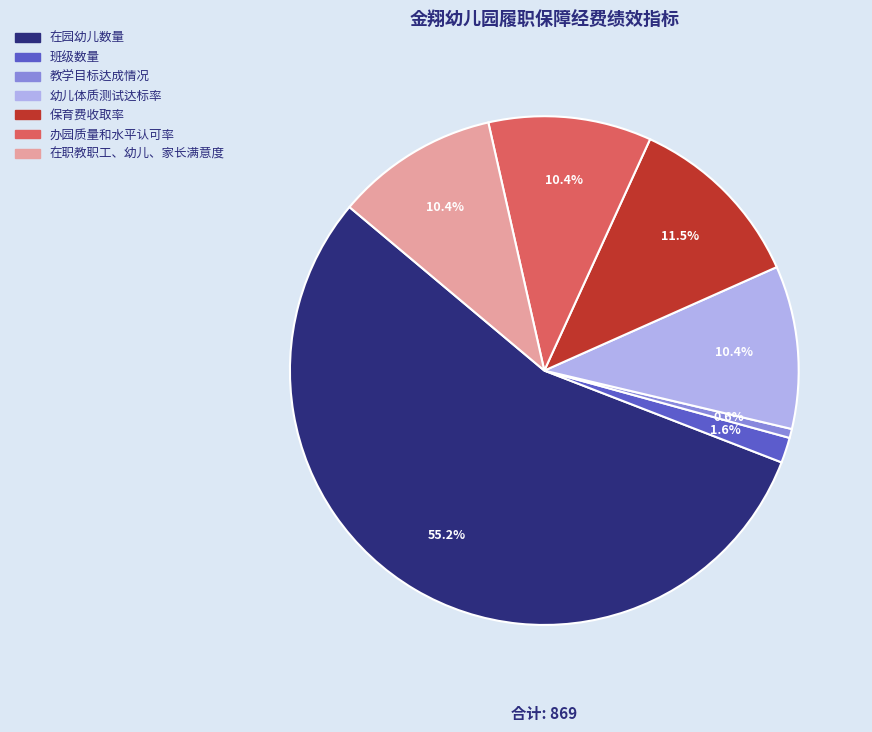

What is the majority slice?

在园幼儿数量